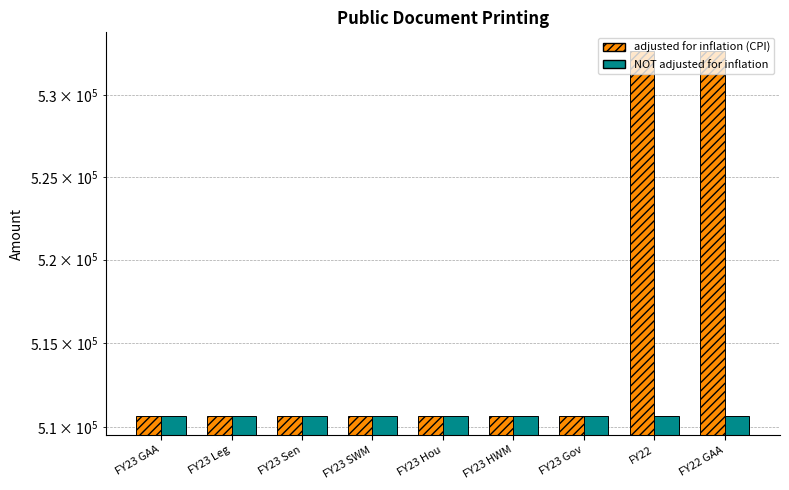

At how many categories does at least one series exceed 526975?

2